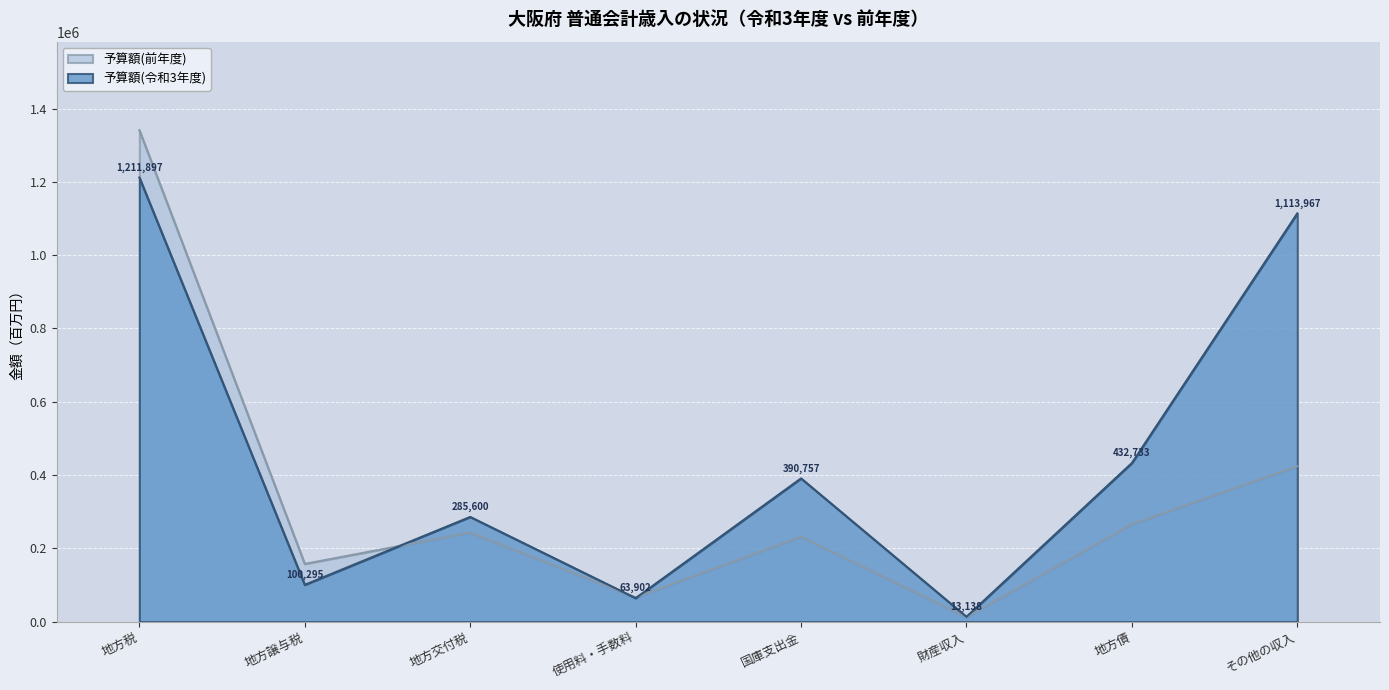

True or false: 予算額(前年度) and 予算額(令和3年度) cross at least once.

True